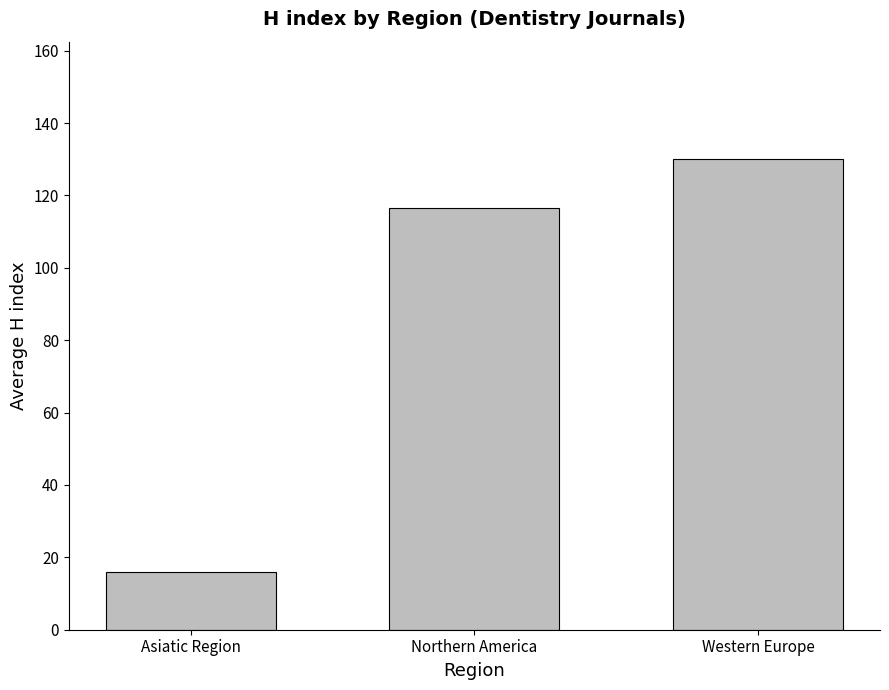

Where does the data first go above 116?

Northern America